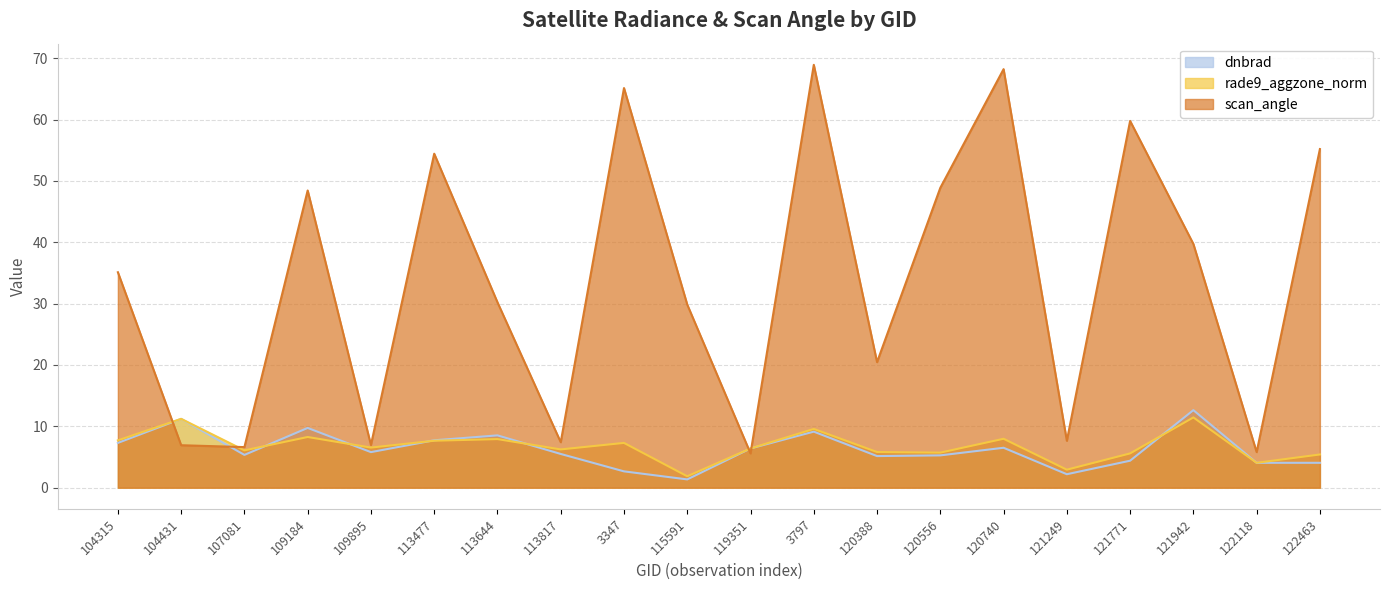

Where is scan_angle nearest to the value 37?

104315